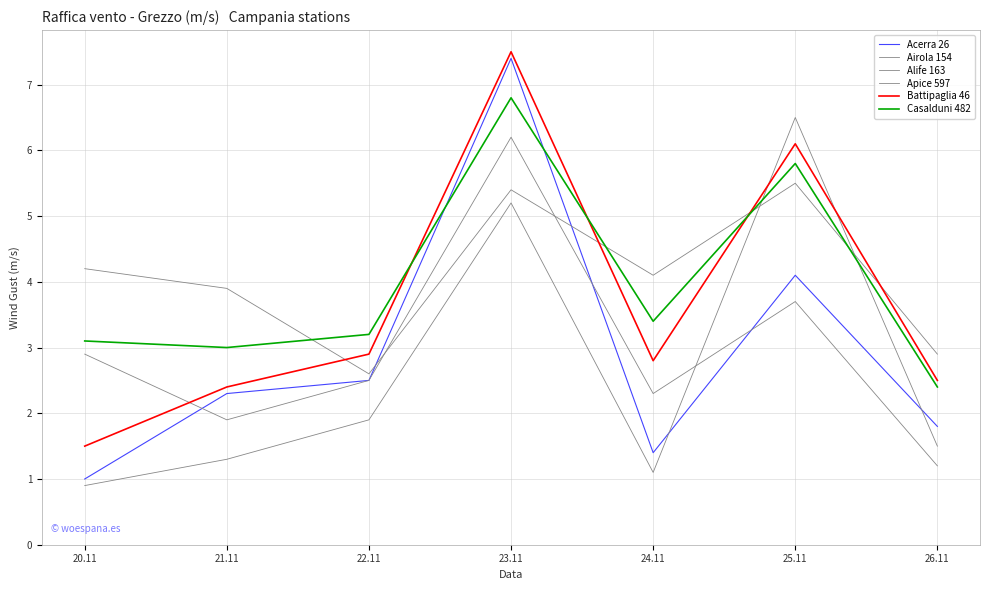

True or false: Acerra 26 and Casalduni 482 intersect in this chart.

True